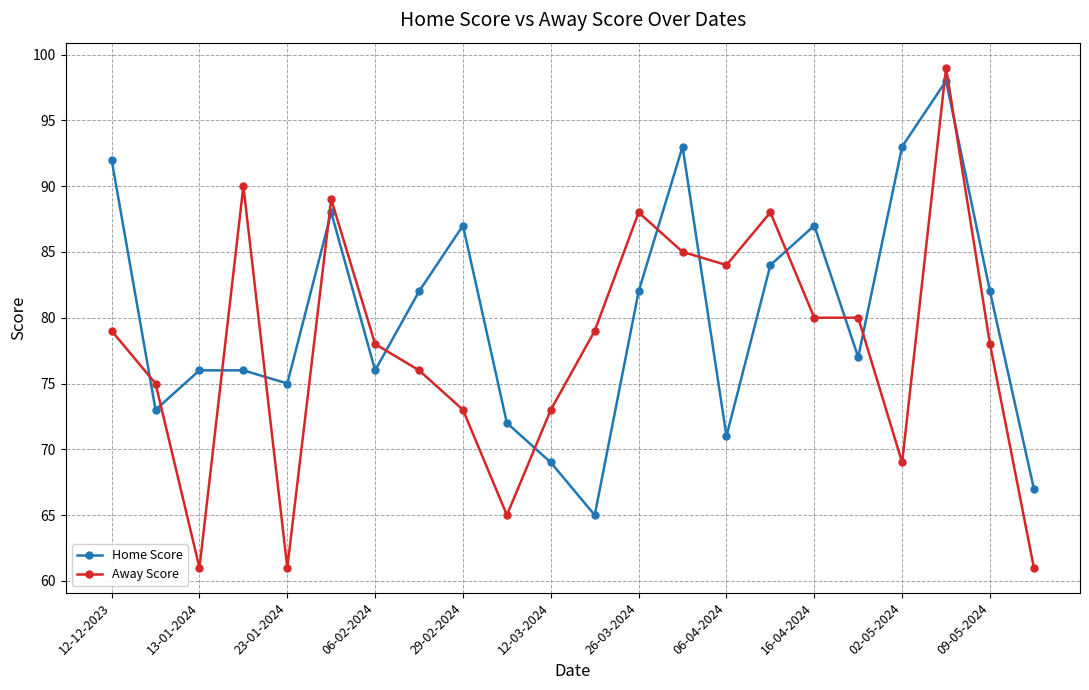

Reading left to right, list all the values displayed in this chart.

Home Score: 92	73	76	76	75	88	76	82	87	72	69	65	82	93	71	84	87	77	93	98	82	67
Away Score: 79	75	61	90	61	89	78	76	73	65	73	79	88	85	84	88	80	80	69	99	78	61